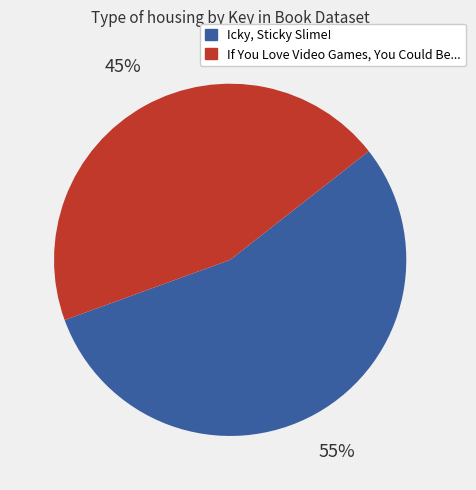

Between If You Love Video Games, You Could Be... and Icky, Sticky Slime!, which is larger?

Icky, Sticky Slime!